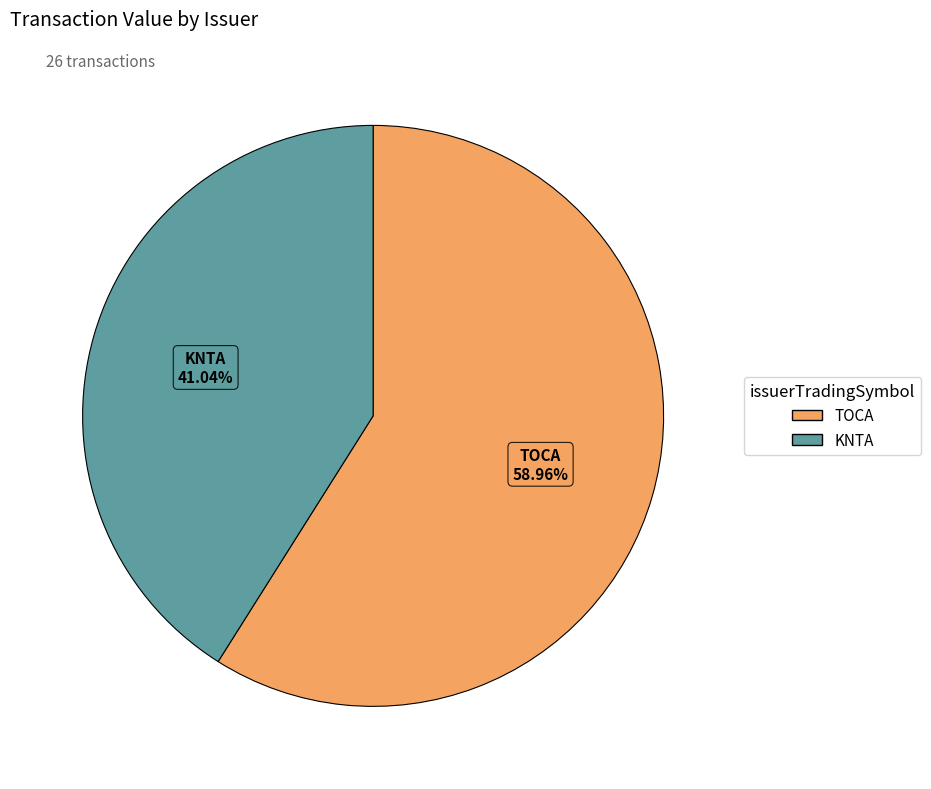

Between TOCA and KNTA, which is larger?

TOCA